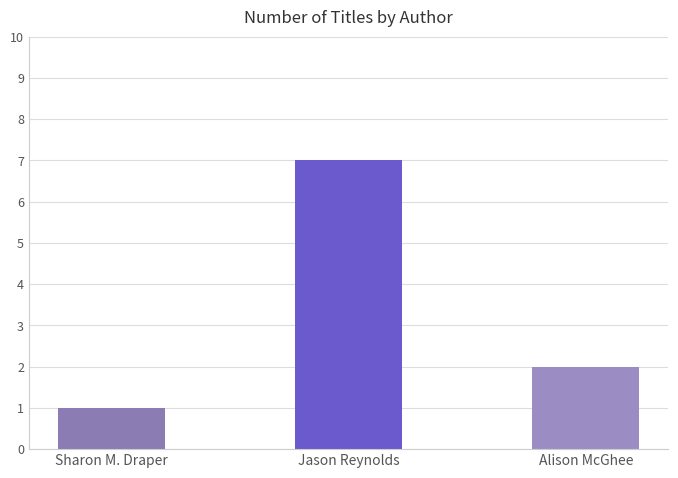

What position from the right is Alison McGhee?

1